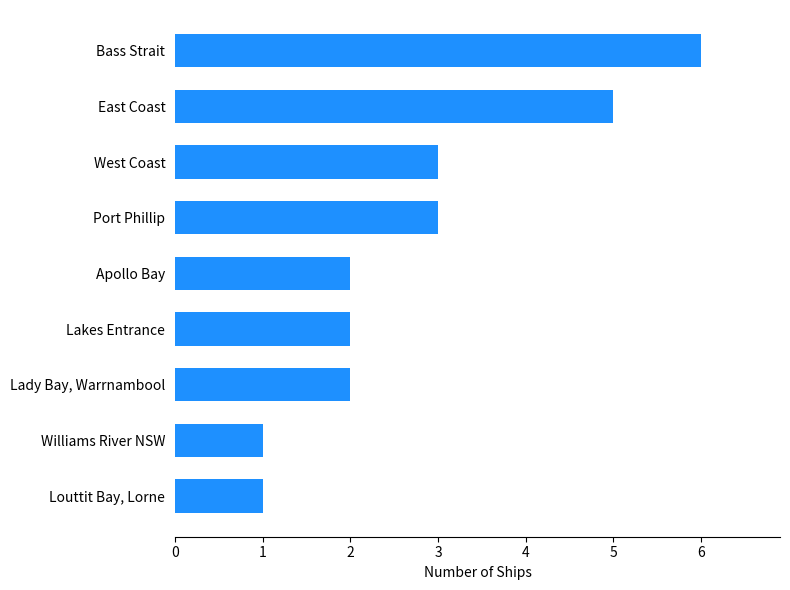

How many values are between 2 and 3?

5